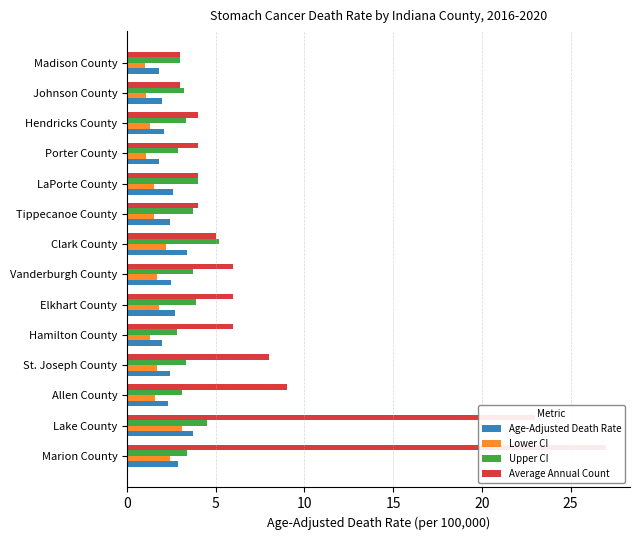

Which series has the widest spread of values?

Average Annual Count